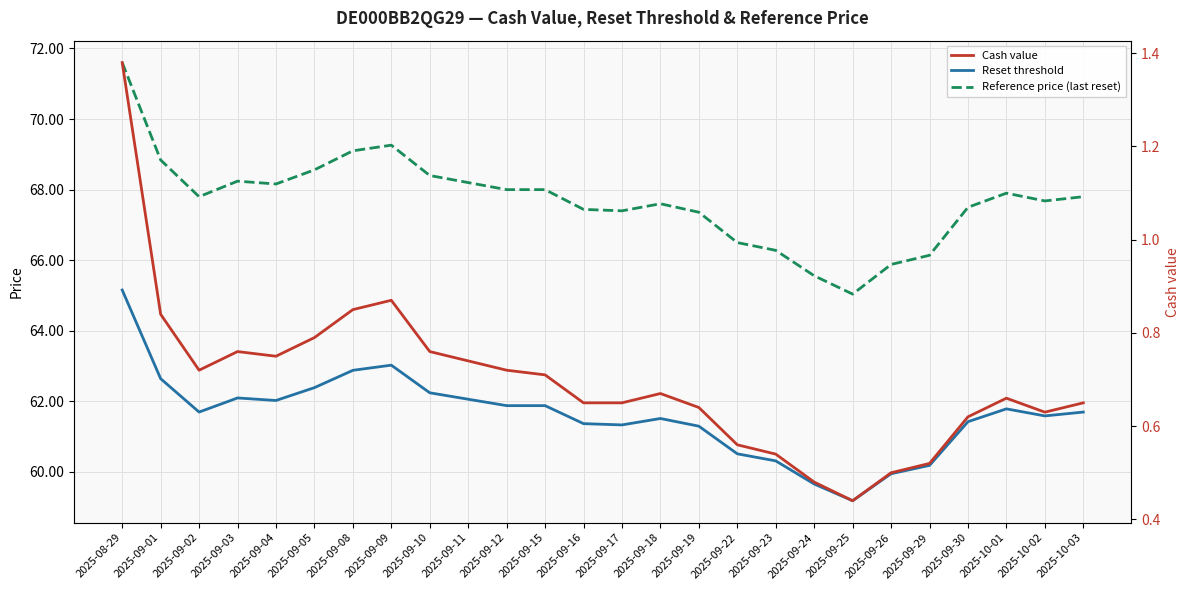

True or false: Reset threshold and Reference price (last reset) cross at least once.

False